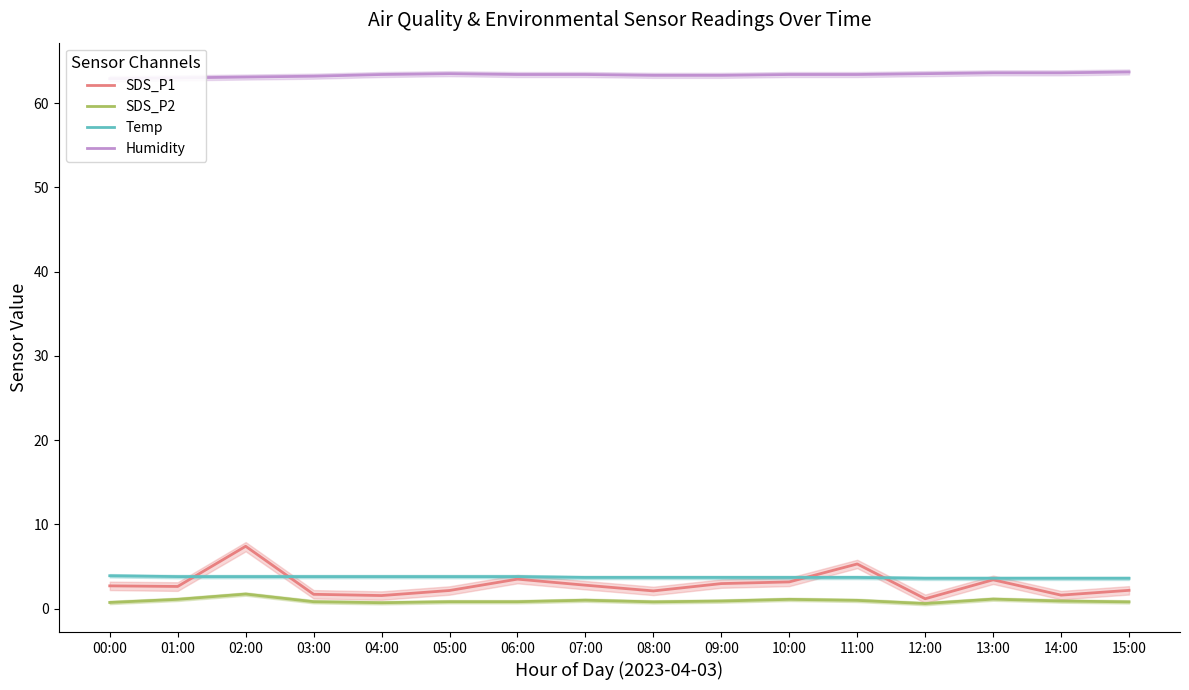

Reading left to right, list all the values displayed in this chart.

SDS_P1: 00:00=2.7	01:00=2.6	02:00=7.4	03:00=1.7	04:00=1.6	05:00=2.1	06:00=3.5	07:00=2.8	08:00=2.1	09:00=3.0	10:00=3.2	11:00=5.3	12:00=1.2	13:00=3.4	14:00=1.6	15:00=2.2
SDS_P2: 00:00=0.7	01:00=1.1	02:00=1.7	03:00=0.8	04:00=0.7	05:00=0.8	06:00=0.8	07:00=1.0	08:00=0.8	09:00=0.9	10:00=1.1	11:00=1.0	12:00=0.6	13:00=1.1	14:00=0.9	15:00=0.8
Temp: 00:00=3.9	01:00=3.8	02:00=3.8	03:00=3.8	04:00=3.8	05:00=3.8	06:00=3.8	07:00=3.7	08:00=3.7	09:00=3.7	10:00=3.7	11:00=3.7	12:00=3.6	13:00=3.6	14:00=3.6	15:00=3.6
Humidity: 00:00=62.9	01:00=63.0	02:00=63.1	03:00=63.2	04:00=63.4	05:00=63.5	06:00=63.4	07:00=63.4	08:00=63.3	09:00=63.3	10:00=63.4	11:00=63.4	12:00=63.5	13:00=63.6	14:00=63.6	15:00=63.7